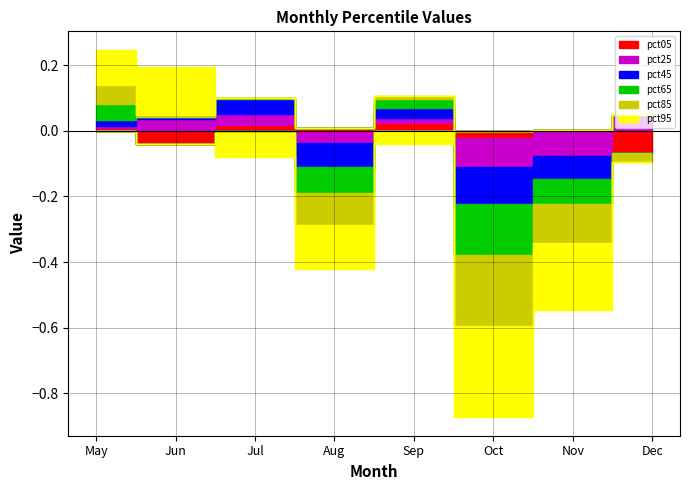

How many values in pct45 are below zero?

3